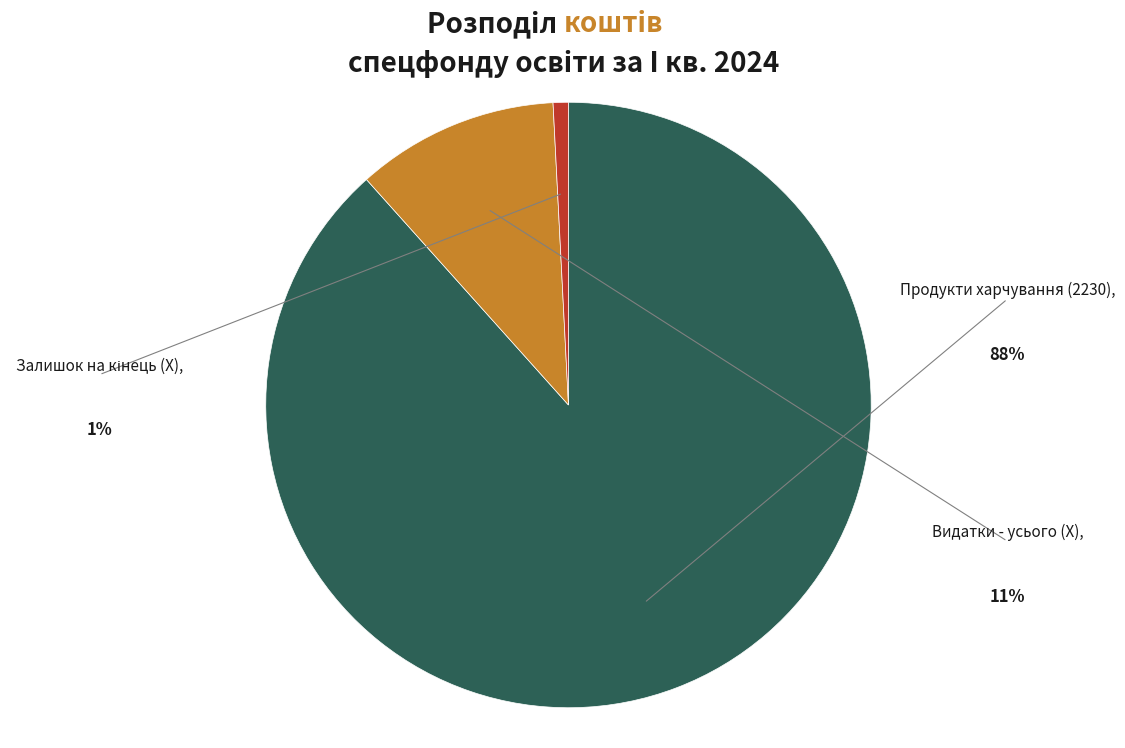

Is it true that Продукти харчування (2230) is 81% of the pie?

False